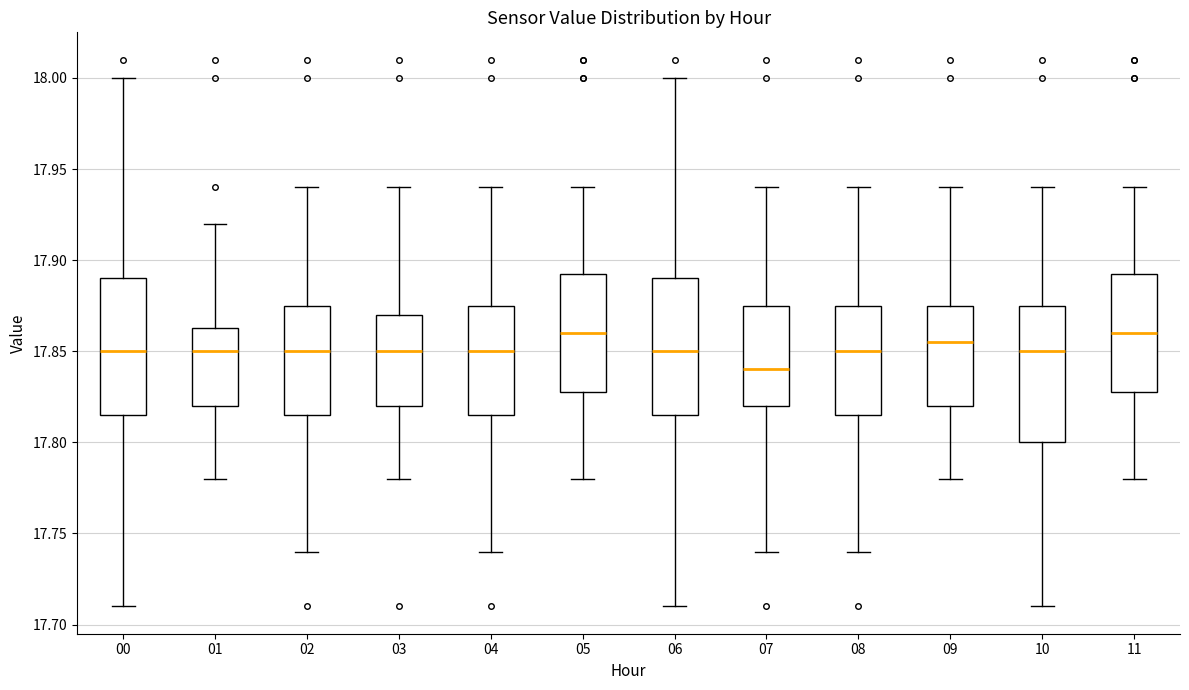

Reading left to right, read every box against the y-axis: the position of its median line, the range the box covers, and the ends of its whiskers. The values are not printed on the chart, so give them approximately, as read against the axis.

00: median 17.850, box 17.815 to 17.890, whiskers 17.710 to 18.000
01: median 17.850, box 17.820 to 17.865, whiskers 17.780 to 17.920
02: median 17.850, box 17.815 to 17.875, whiskers 17.740 to 17.940
03: median 17.850, box 17.820 to 17.870, whiskers 17.780 to 17.940
04: median 17.850, box 17.815 to 17.875, whiskers 17.740 to 17.940
05: median 17.860, box 17.830 to 17.895, whiskers 17.780 to 17.940
06: median 17.850, box 17.815 to 17.890, whiskers 17.710 to 18.000
07: median 17.840, box 17.820 to 17.875, whiskers 17.740 to 17.940
08: median 17.850, box 17.815 to 17.875, whiskers 17.740 to 17.940
09: median 17.855, box 17.820 to 17.875, whiskers 17.780 to 17.940
10: median 17.850, box 17.800 to 17.875, whiskers 17.710 to 17.940
11: median 17.860, box 17.830 to 17.895, whiskers 17.780 to 17.940